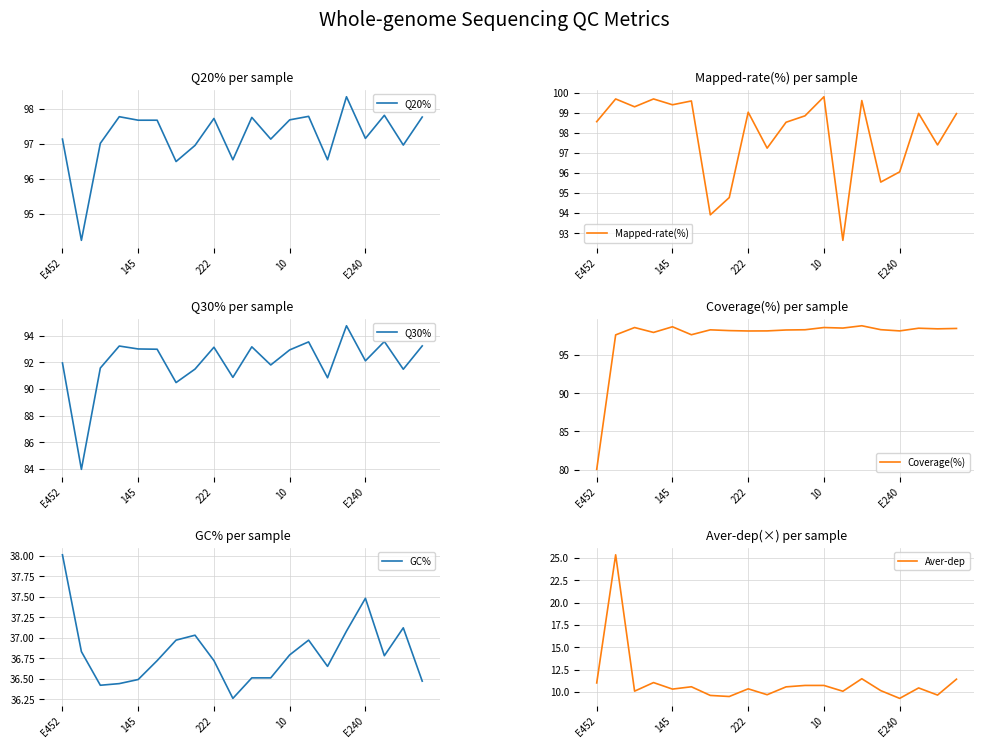

True or false: Q30% and Q20% cross at least once.

False